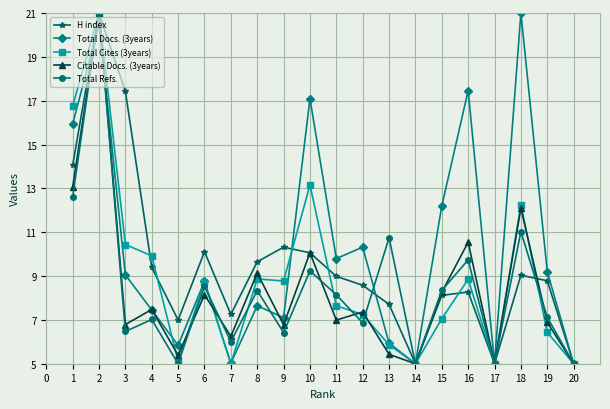

Is the value of Total Refs. at 20 greater than the value of H index at 10?

No